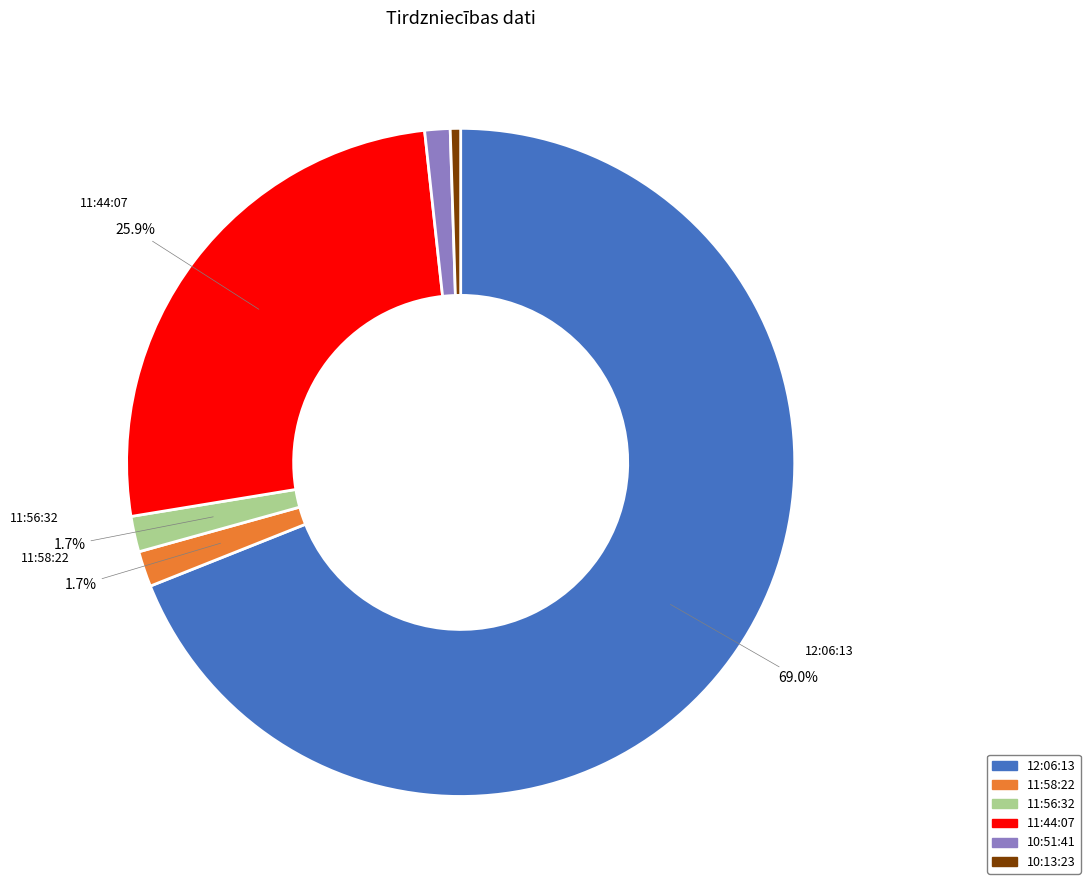

Count the number of slices in the pie.

6